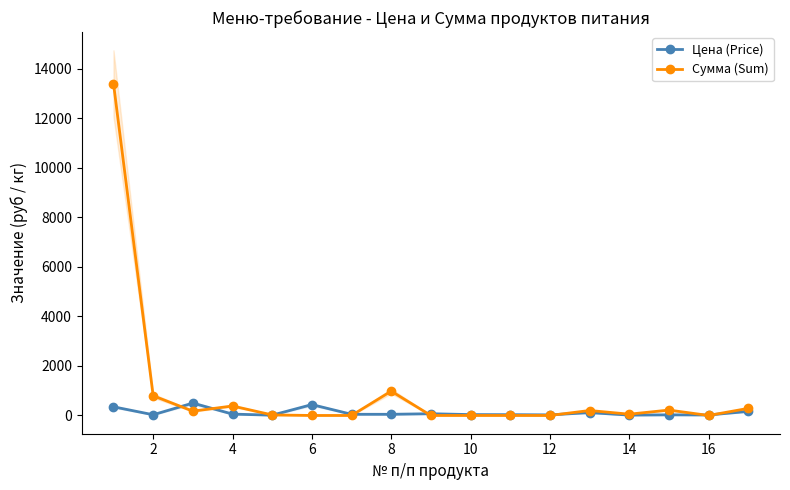

In Цена (Price), how many points are higher than both neighbors (excluding endpoints)?

5